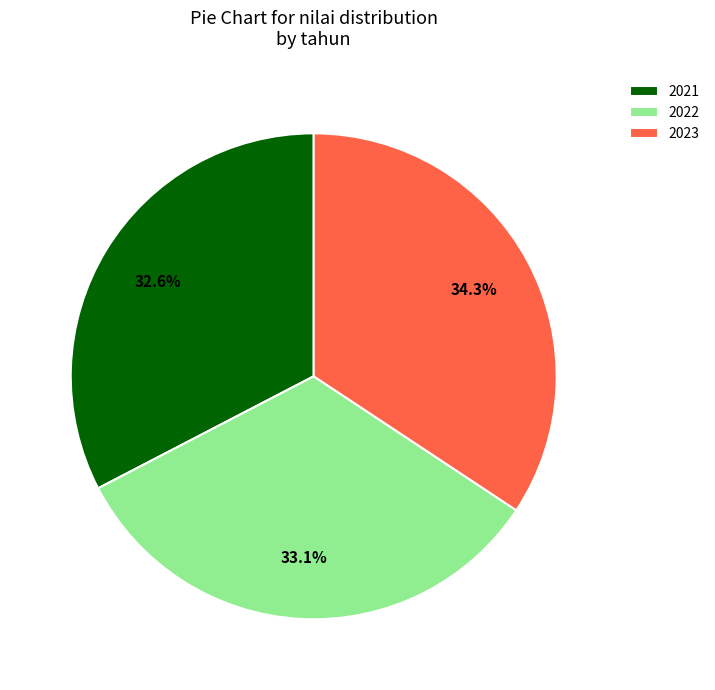

Which category has the biggest portion of the pie?

2023